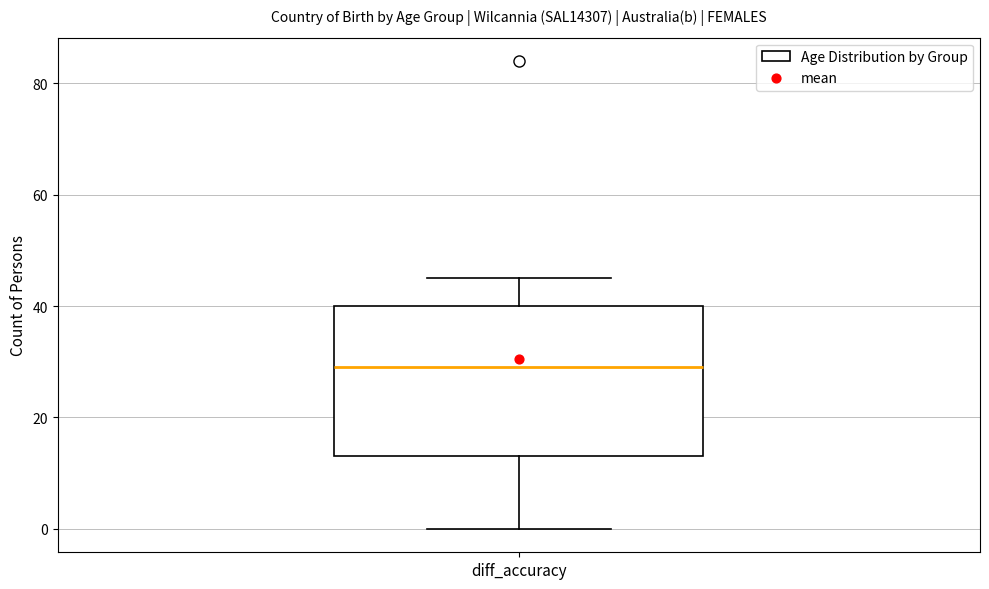

Transcribe this box plot: give where the median line is, the range the box spans, and where the two whiskers end, as read against the y-axis. The values are not printed on the chart, so give them approximately, as read against the axis.

median 30, box 14 to 40, whiskers 0 to 46